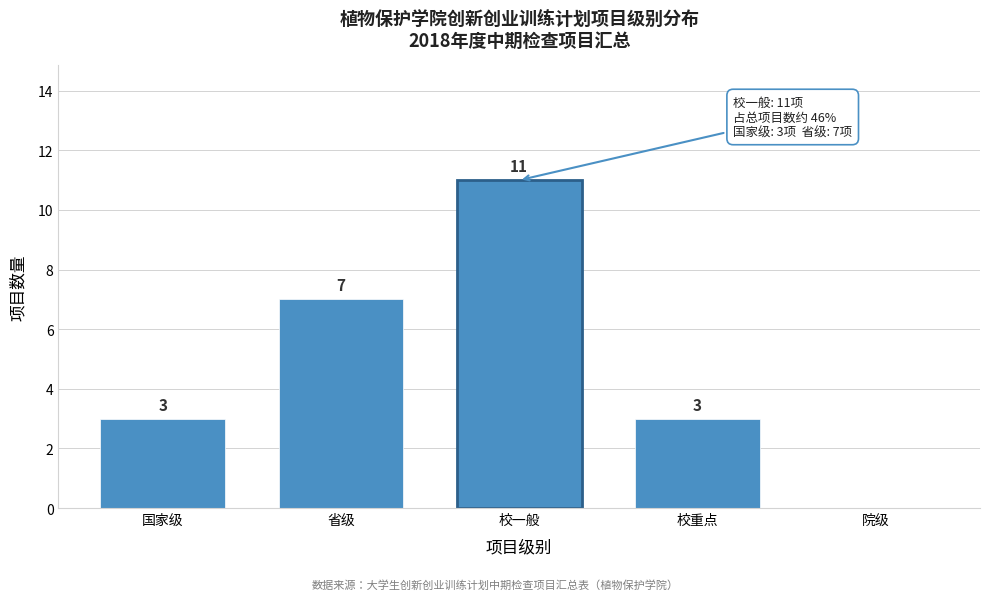

Reading right to left, transcribe all the data shown in this chart.

院级=0	校重点=3	校一般=11	省级=7	国家级=3